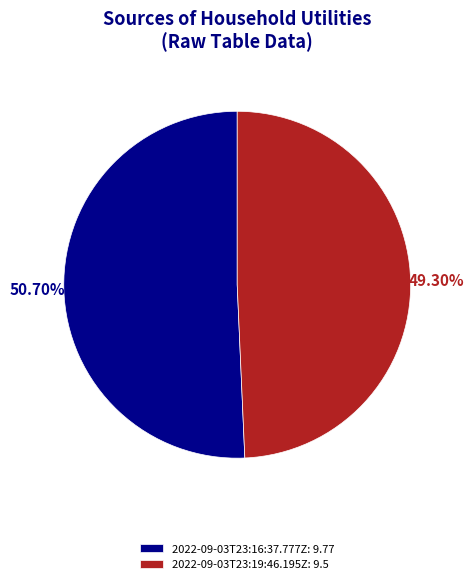

Do 2022-09-03T23:19:46.195Z and 2022-09-03T23:16:37.777Z together represent more than half of the pie?

Yes